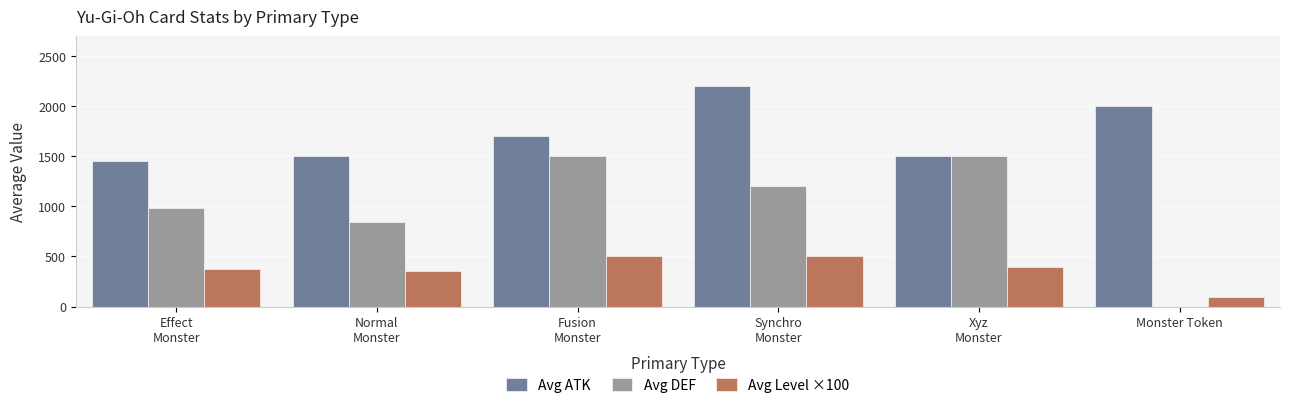

How many series are shown in this chart?

3